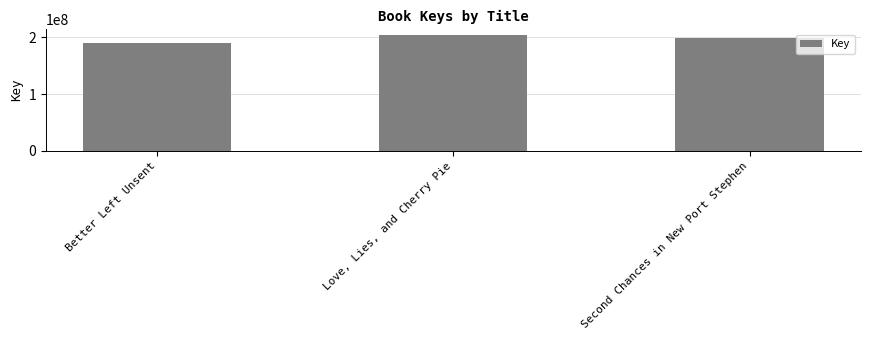

True or false: the data shows 199697669 at Second Chances in New Port Stephen.

True